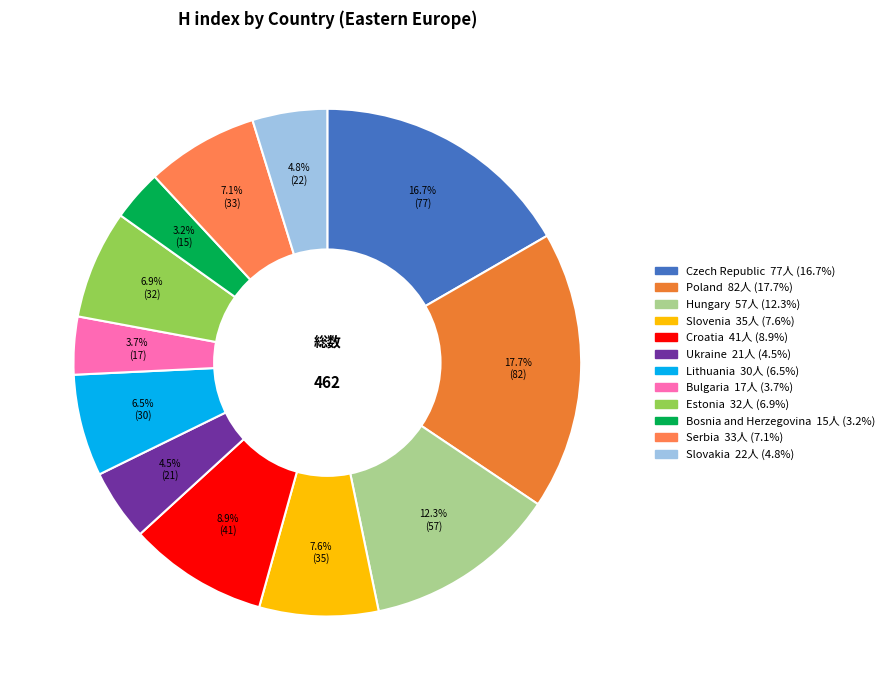

To the nearest percent, what percentage of the pie is Serbia?

7%